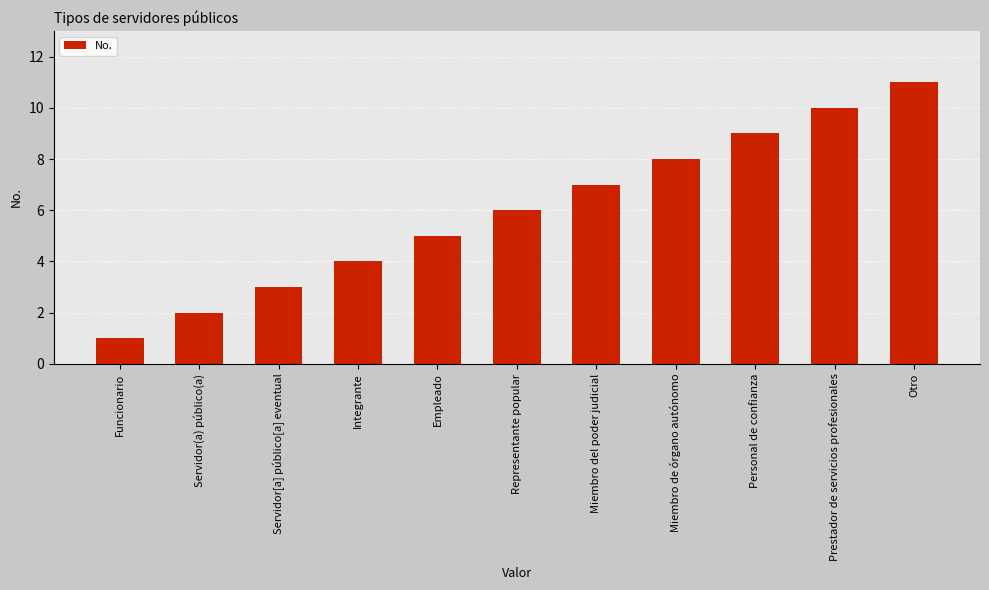

What is the value of the 6th bar from the left?

6